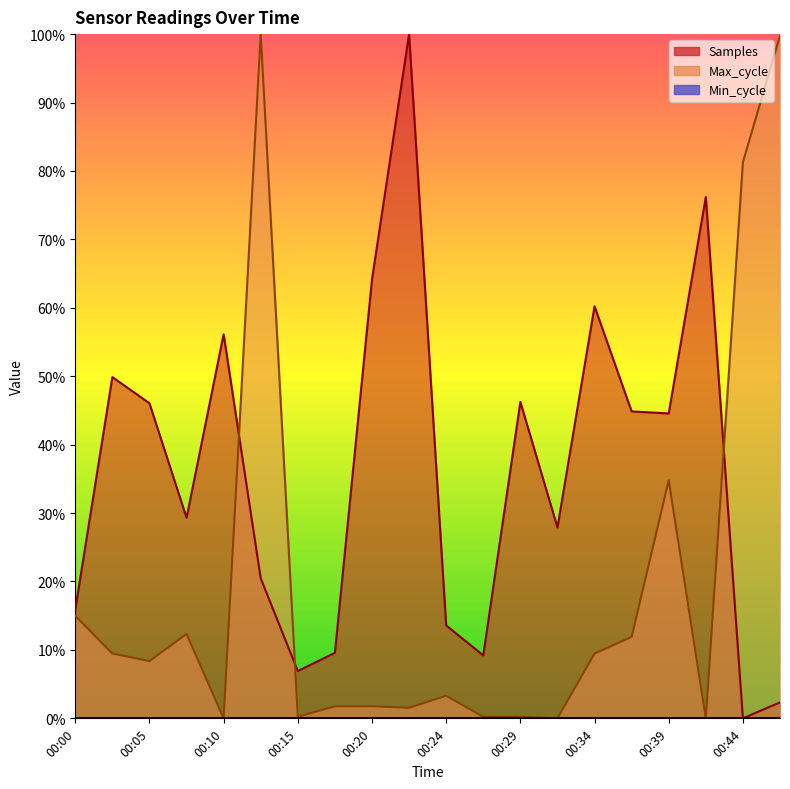

Reading left to right, what are all the values shown in this chart?

Samples: 00:00=0.2	00:02=0.5	00:05=0.5	00:07=0.3	00:10=0.6	00:12=0.2	00:15=0.1	00:17=0.1	00:20=0.6	00:22=1.0	00:24=0.1	00:27=0.1	00:29=0.5	00:32=0.3	00:34=0.6	00:37=0.4	00:39=0.4	00:41=0.8	00:44=0.0	00:46=0.0
Max_cycle: 00:00=0.1	00:02=0.1	00:05=0.1	00:07=0.1	00:10=0.0	00:12=1.0	00:15=0.0	00:17=0.0	00:20=0.0	00:22=0.0	00:24=0.0	00:27=0.0	00:29=0.0	00:32=0.0	00:34=0.1	00:37=0.1	00:39=0.3	00:41=0.0	00:44=0.8	00:46=1.0